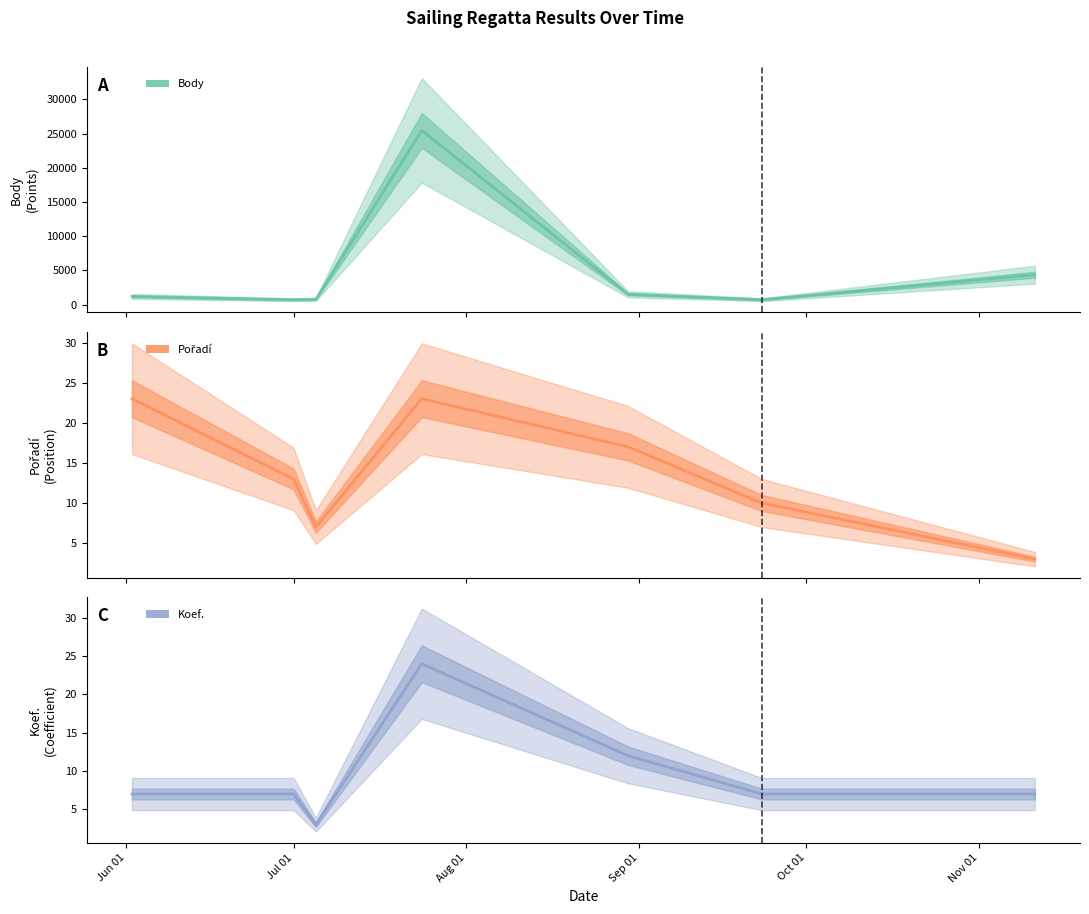

What is the value of the Koef. point at the 4th from the left?

24